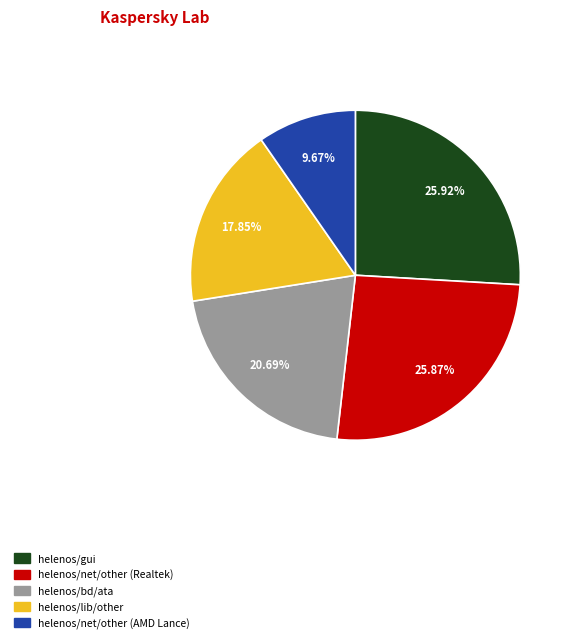

Is there any slice that represents more than half of the pie?

No